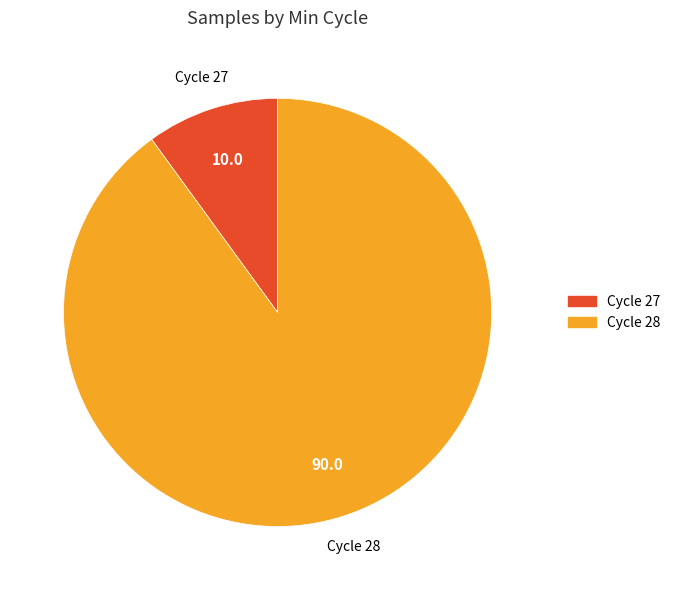

Is there any slice that represents more than half of the pie?

Yes